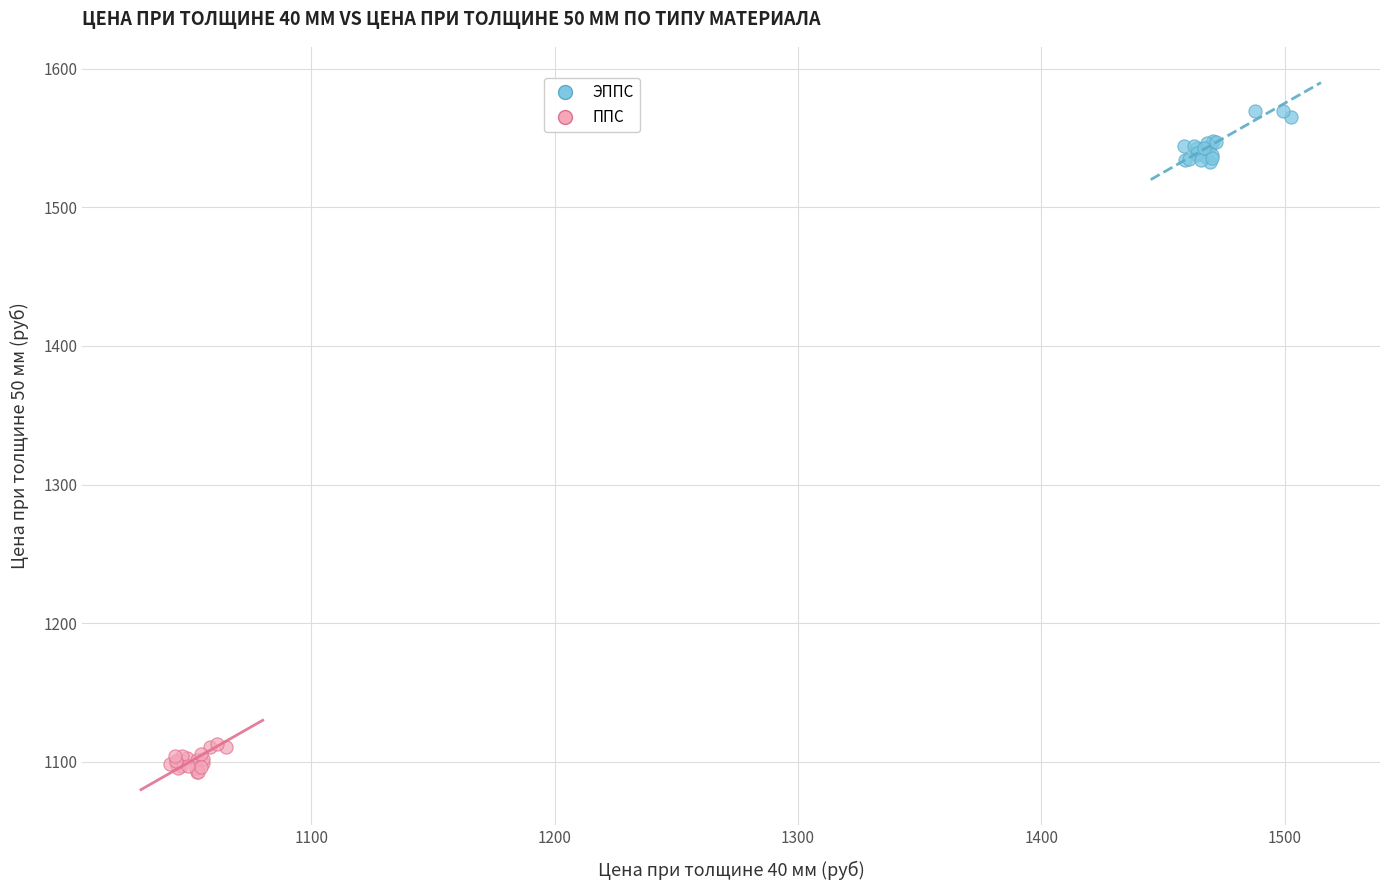

Which series reaches the minimum Y coordinate?

ППС